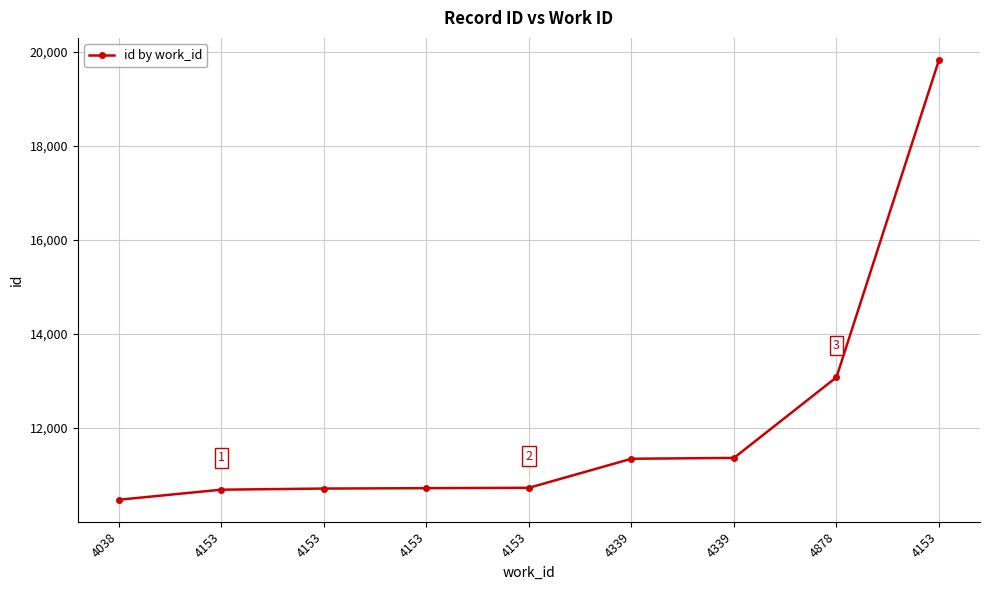

Reading right to left, what are all the values shown in this chart?

4153=19833	4878=13080	4339=11364	4339=11346	4153=10728	4153=10720	4153=10712	4153=10688	4038=10474